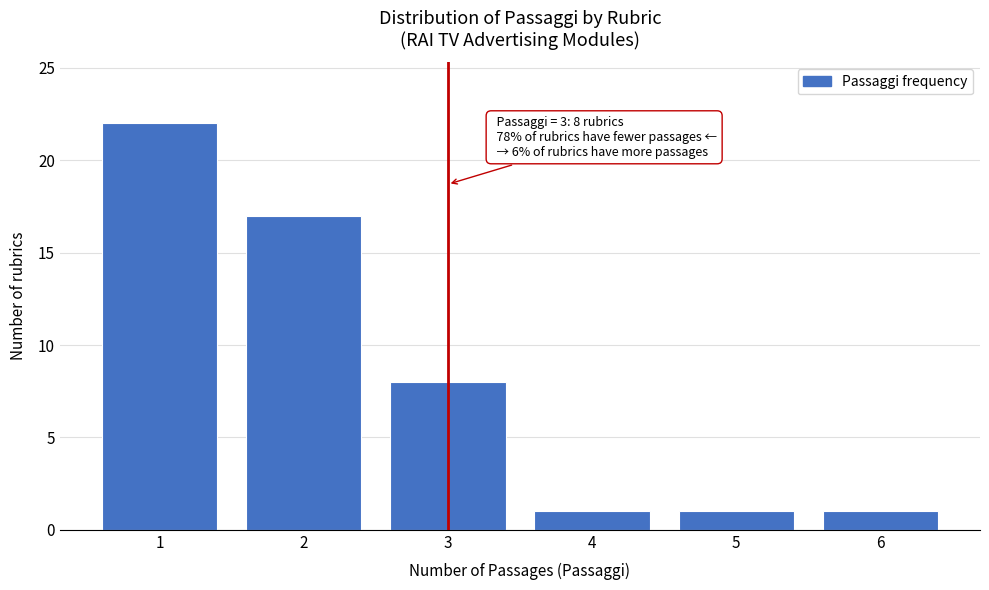

Over which range of the x-axis is the bar tallest?

0.5 to 1.5